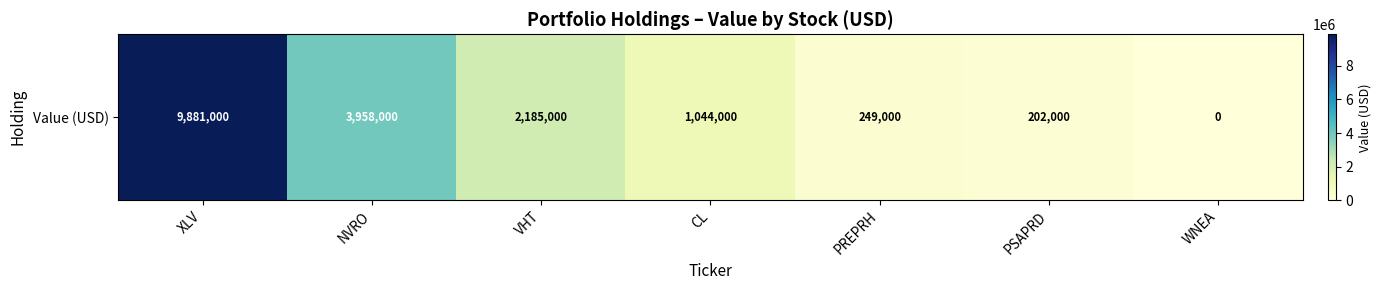

Which category has the lowest value across all series?

WNEA